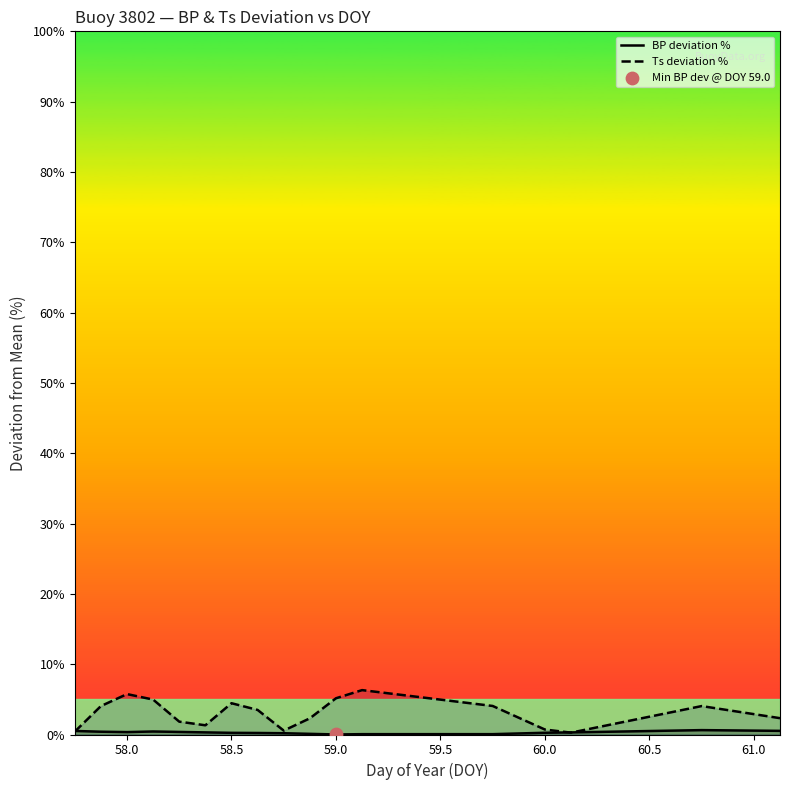

At how many categories does at least one series exceed 5?

3